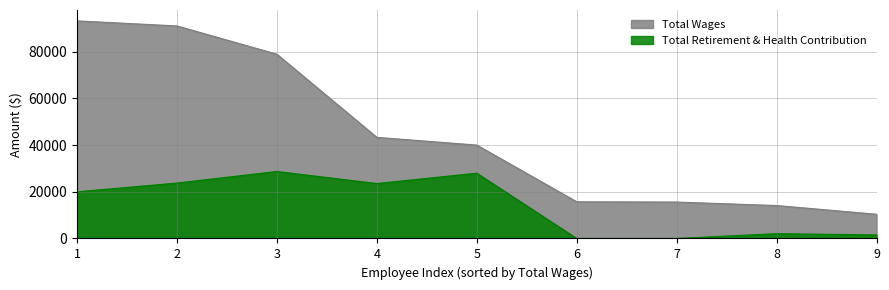

What is the difference between the second highest and minimum values in the Total Wages series?

80654